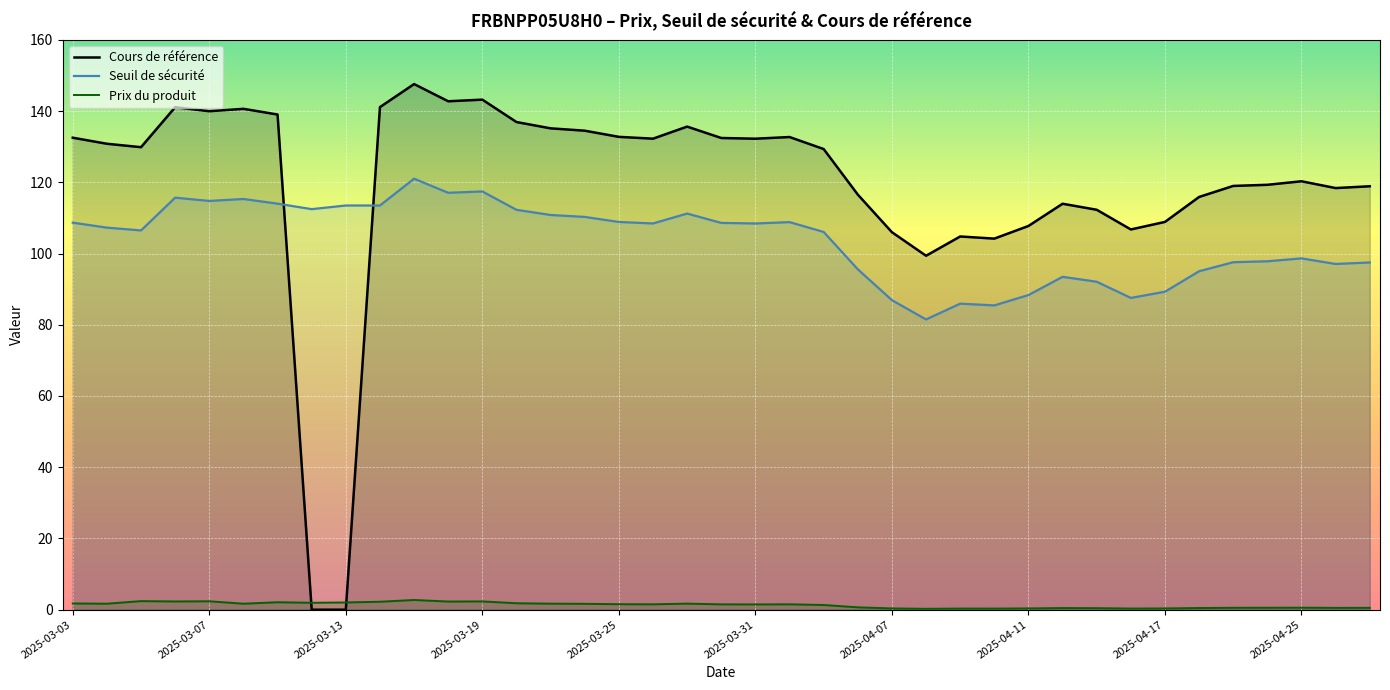

What is the difference between the Cours de référence values at 27 and 25?

4.8